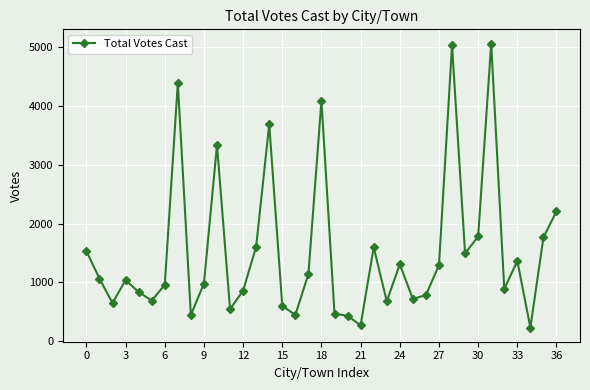

What is the minimum value shown in the chart?

231